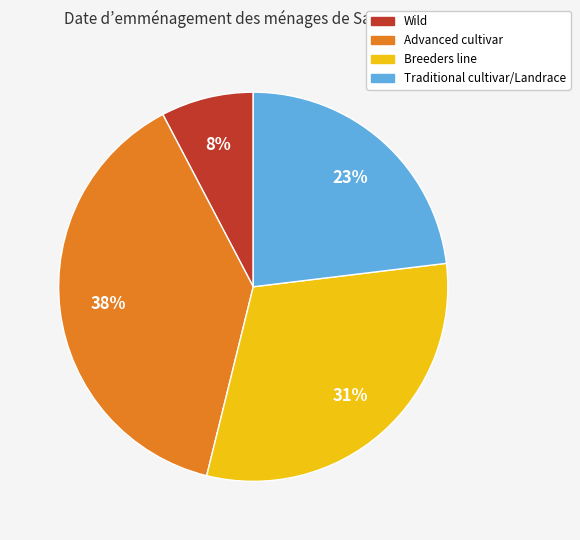

Count the number of slices in the pie.

4